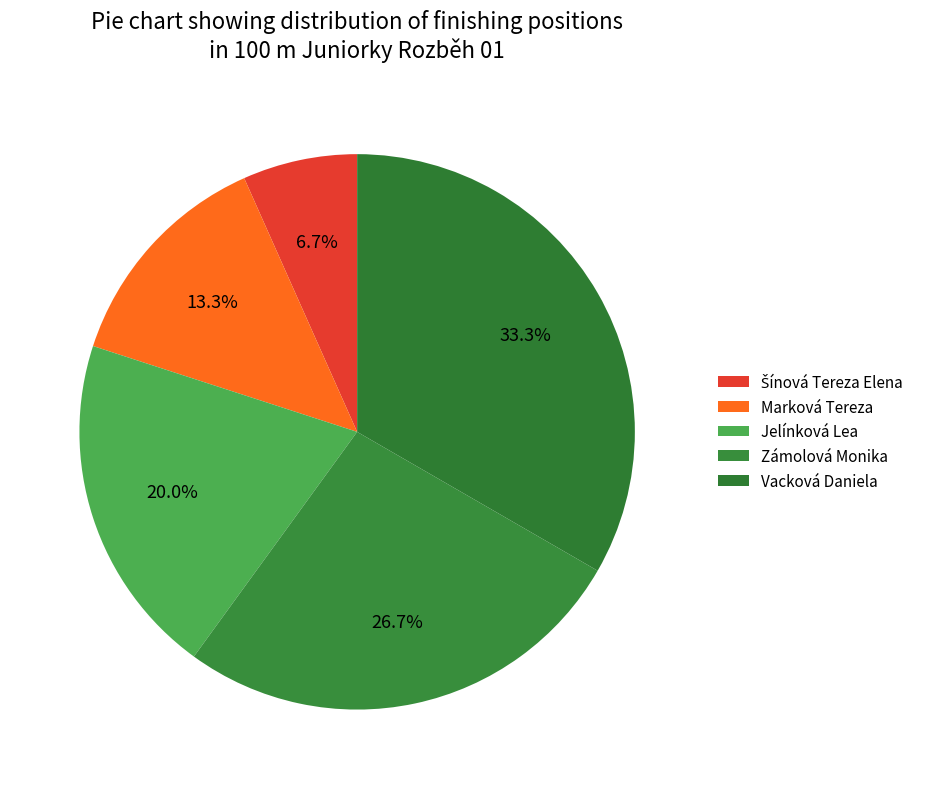

To the nearest percent, what portion does Šínová Tereza Elena represent?

7%